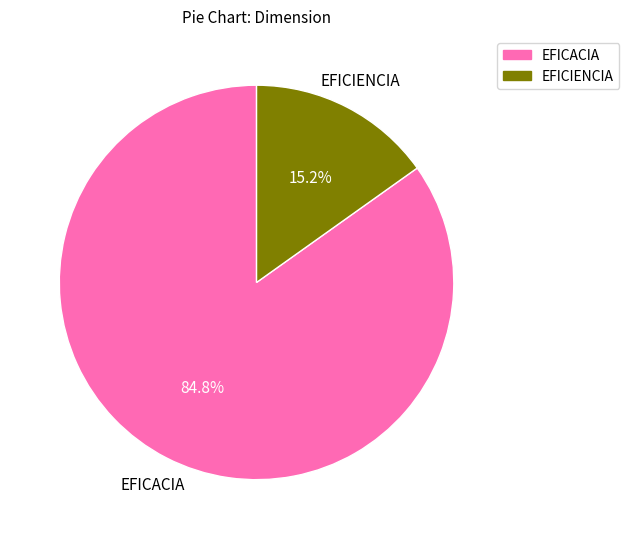

What percentage is the EFICIENCIA slice, to the nearest percent?

15%